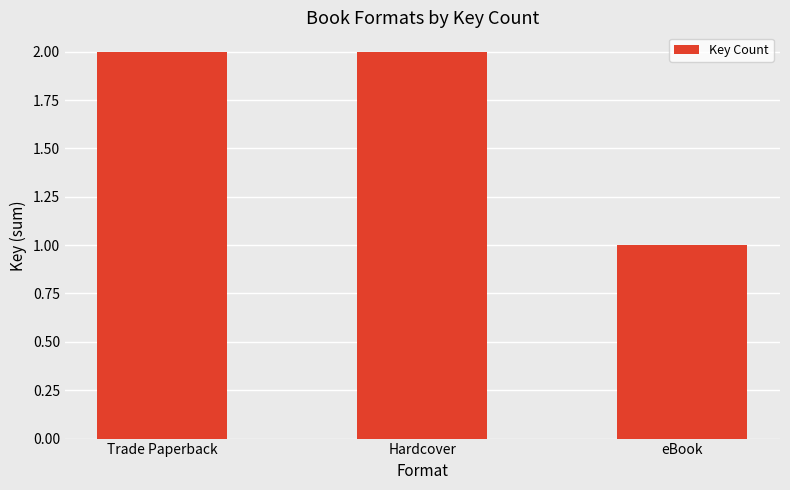

How many series are shown in this chart?

1